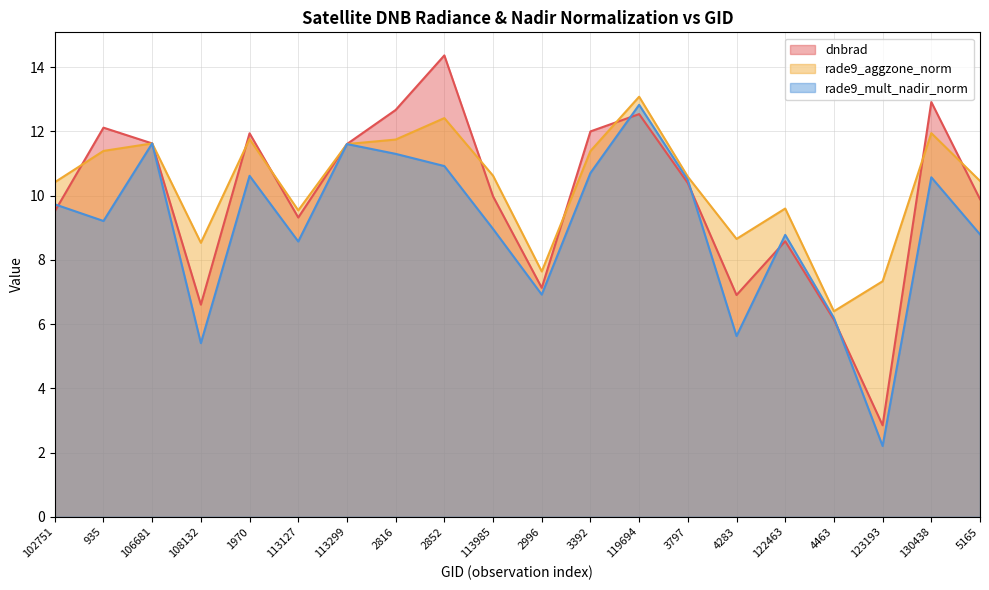

What are all the series names shown in the legend?

dnbrad, rade9_aggzone_norm, rade9_mult_nadir_norm